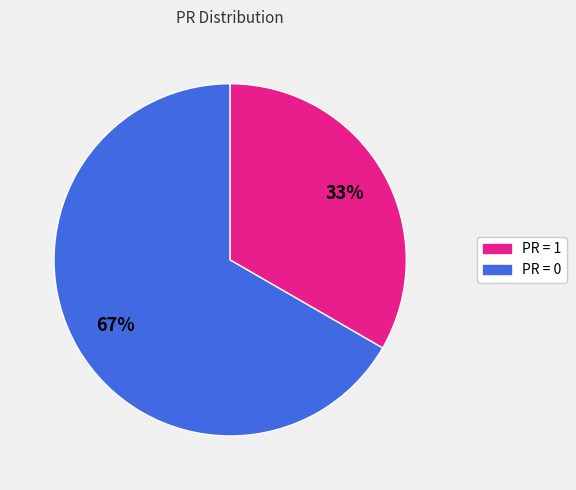

Is there a majority slice in this chart?

Yes